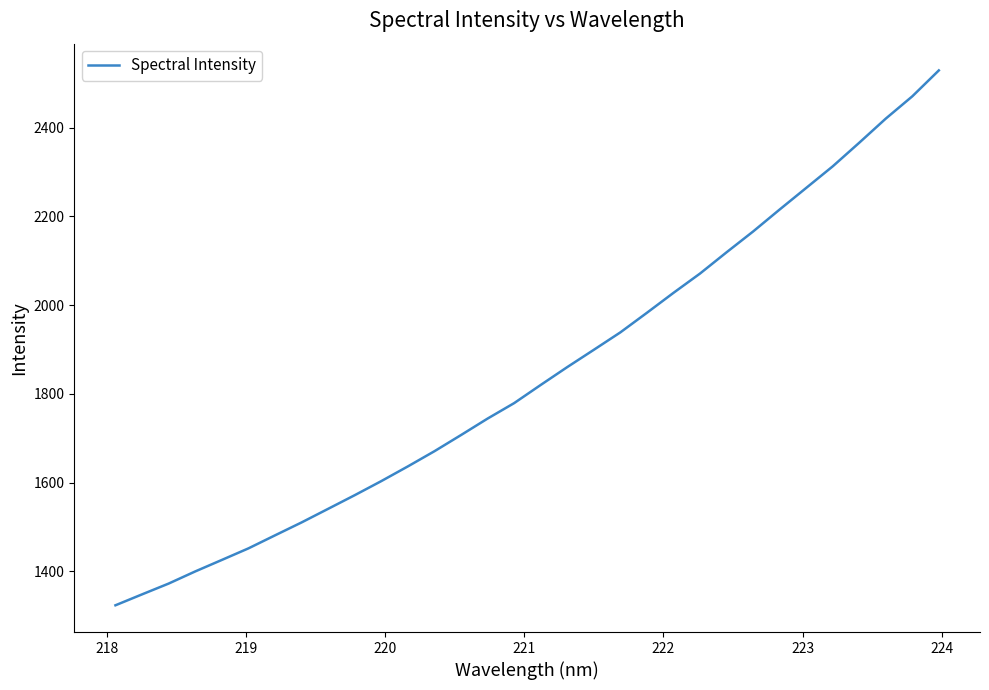

What is the smallest value displayed?

1323.6